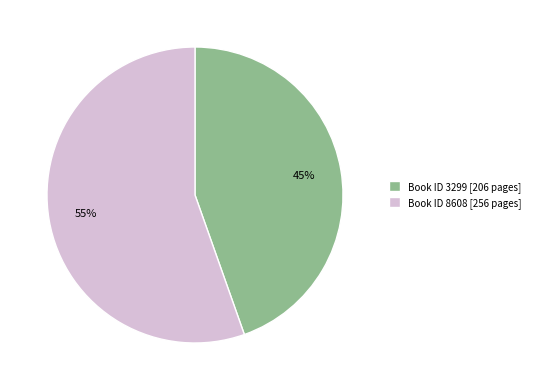

To the nearest percent, what portion does Book ID 3299 [206 pages] represent?

45%